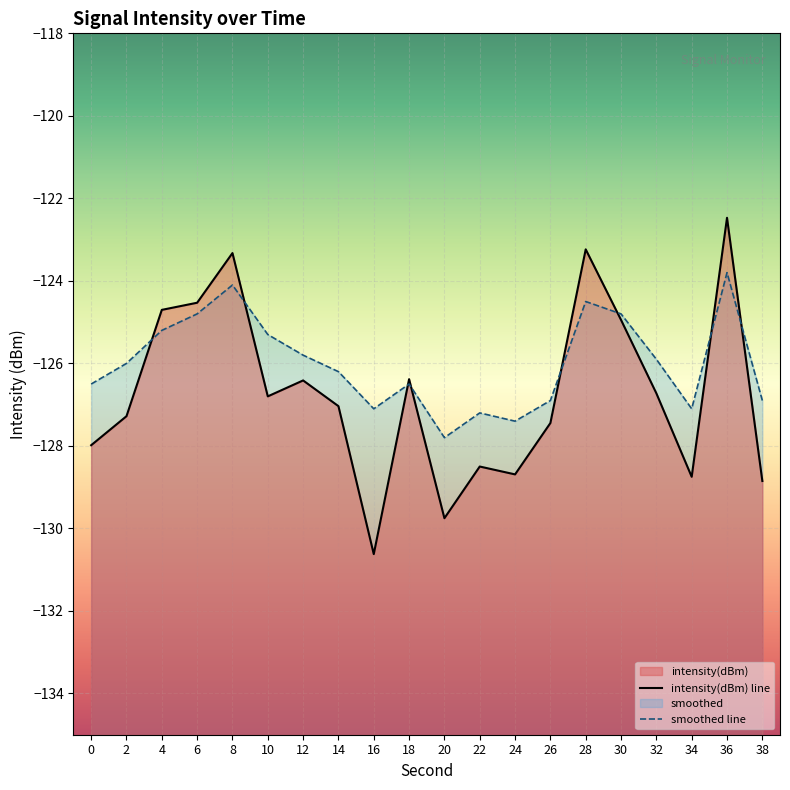

Between 26 and 8, which is larger?

8